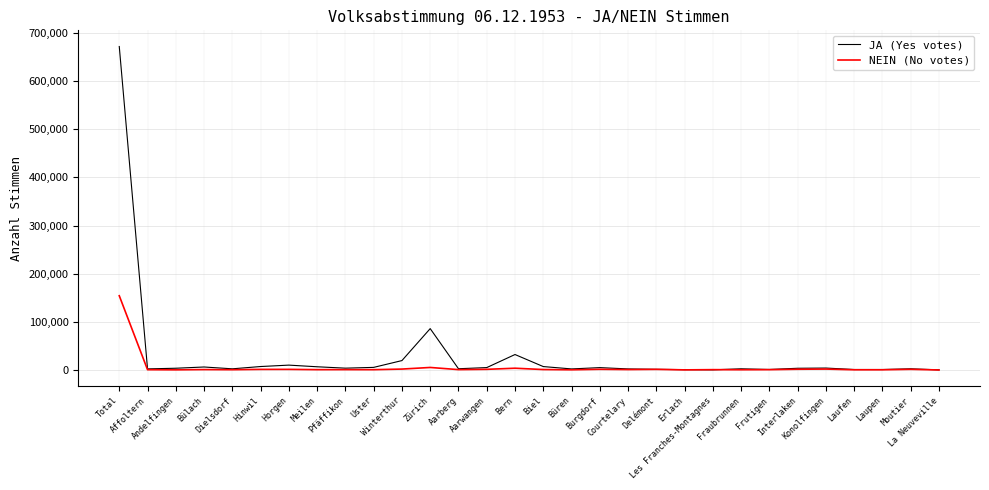

What is the greatest value displayed?

671565